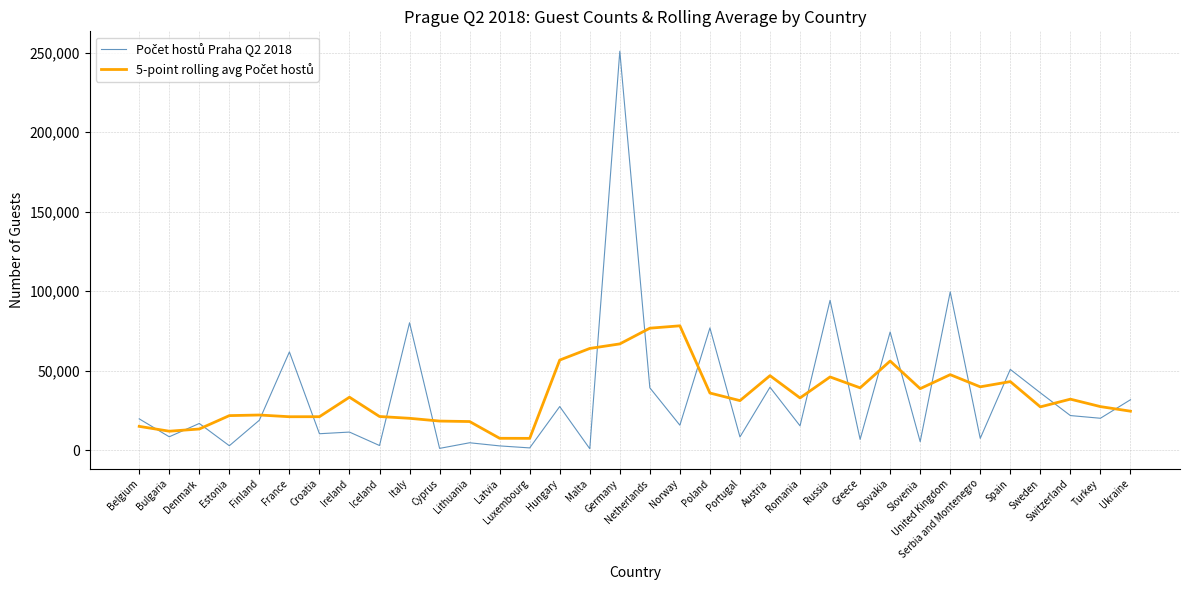

What is the difference between the highest and lowest values at Russia?

48187.0